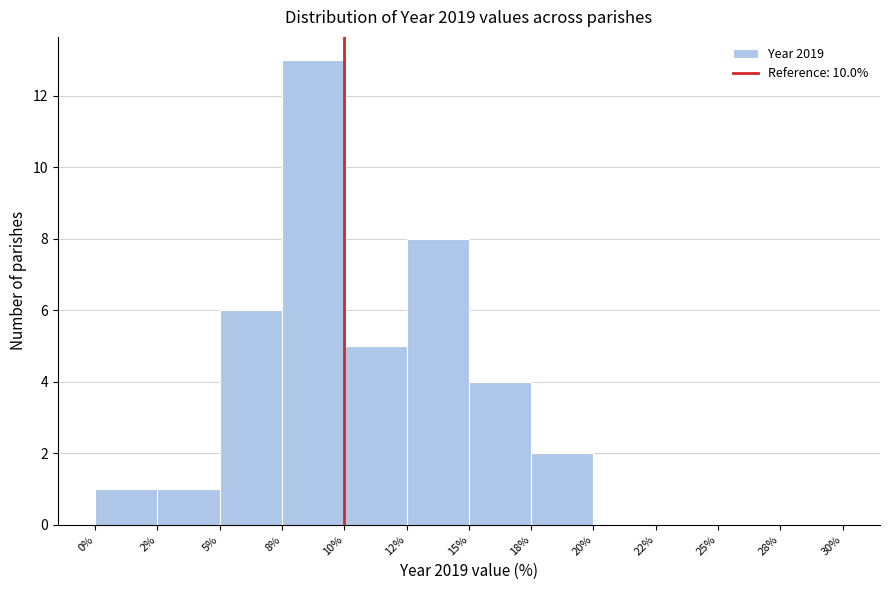

Reading left to right, extract all data points from this chart.

0%=1	2%=1	5%=6	8%=13	10%=5	12%=8	15%=4	18%=2	20%=0	22%=0	25%=0	28%=0